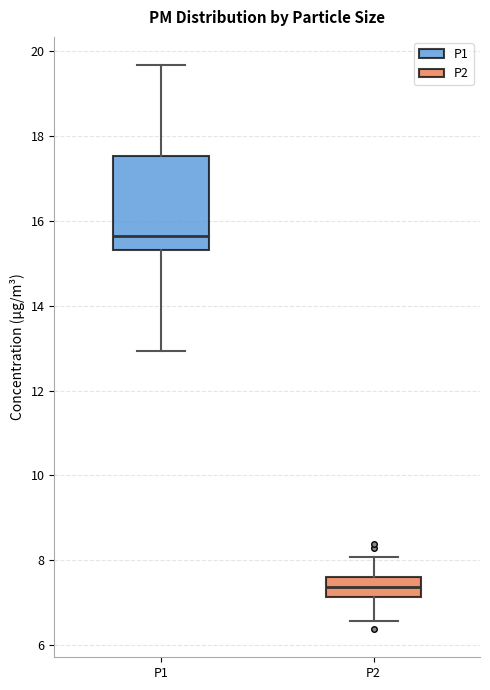

Comparing the boxes themselves (not the whiskers), which one is the tallest?

P1